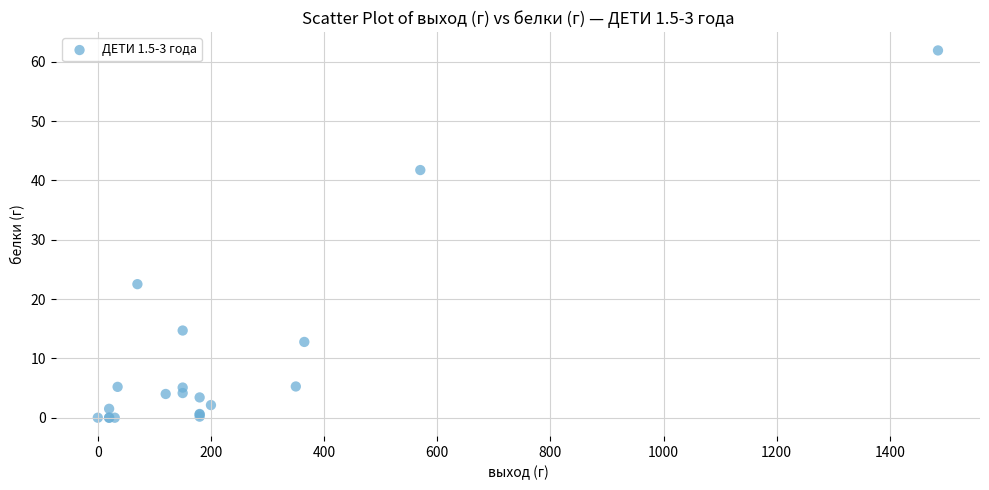

What Y value in the scatter plot is closest to 30?

22.5